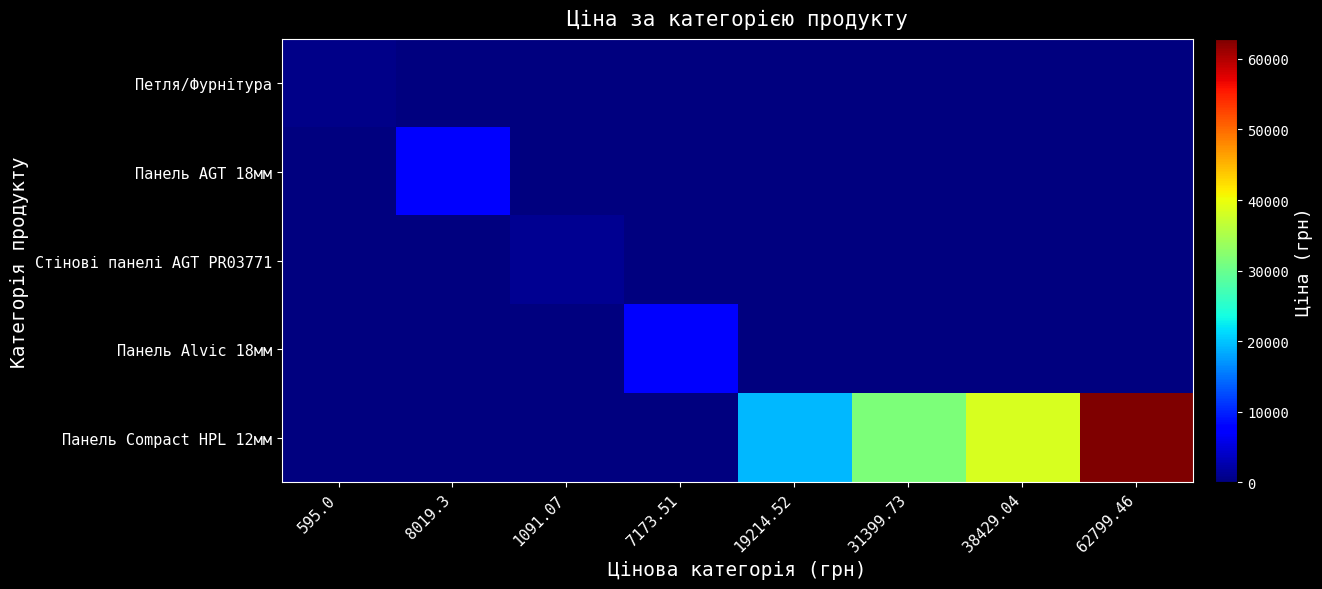

Between 8019.3 and 38429.04, which is larger?

8019.3